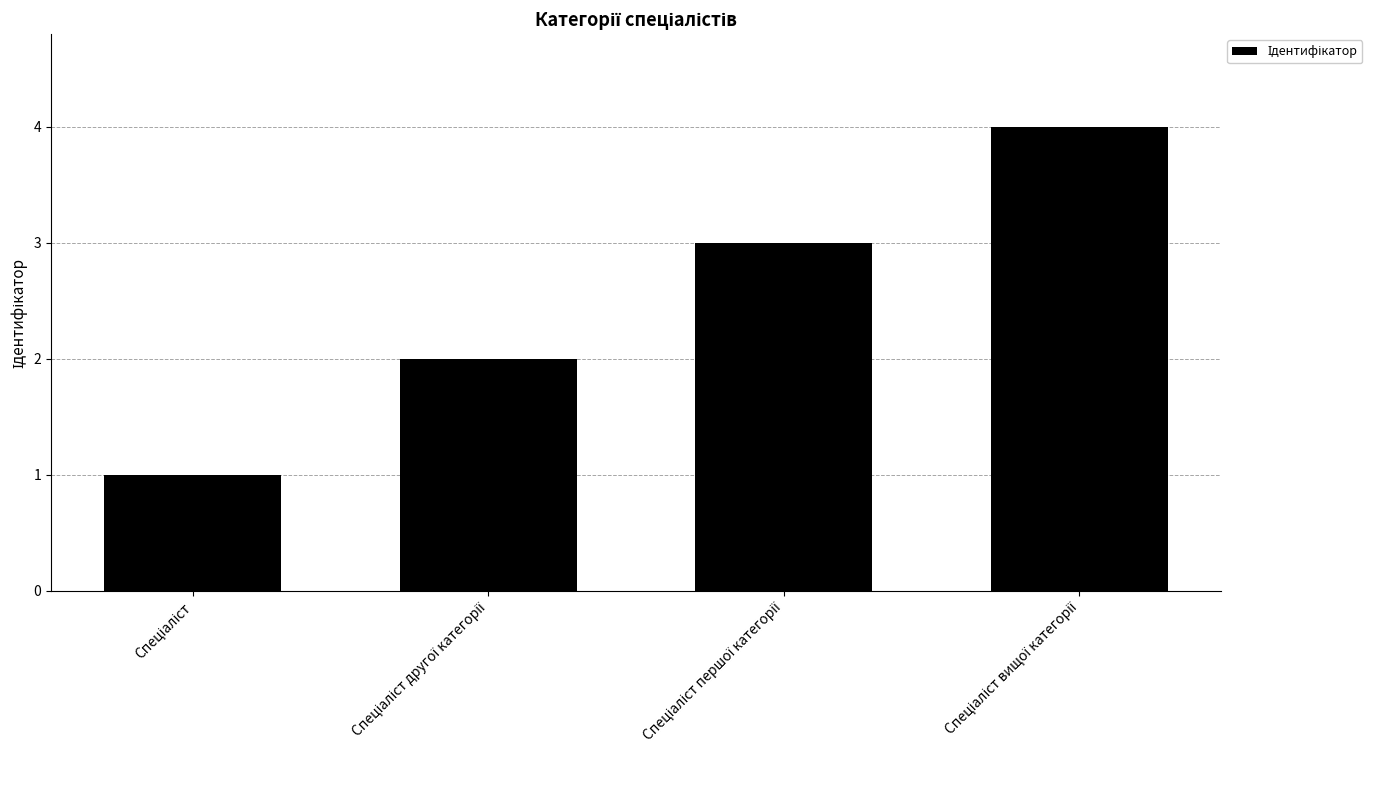

How many bars are there in total?

4